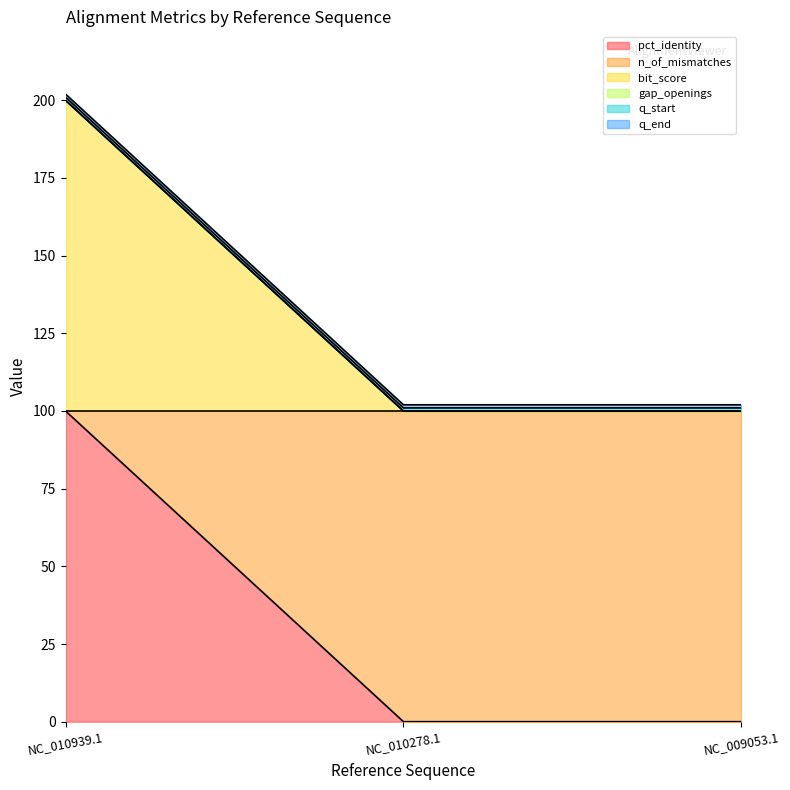

What is the label of the 3rd point from the left?

NC_009053.1